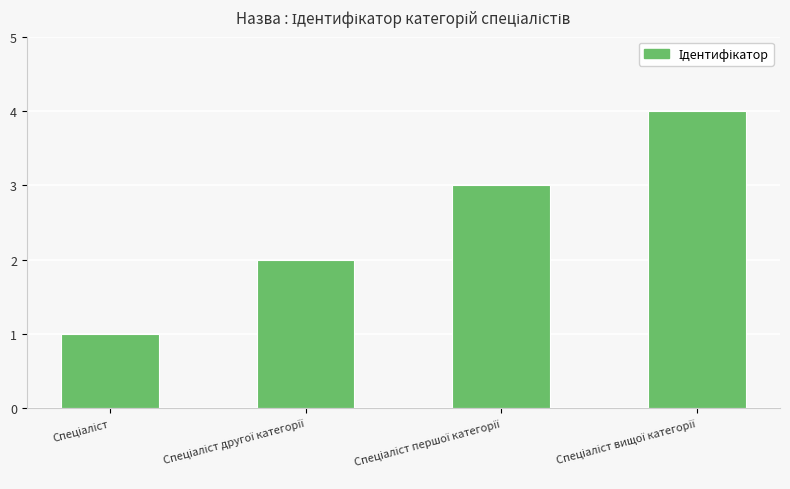

Reading right to left, list all the values displayed in this chart.

4	3	2	1